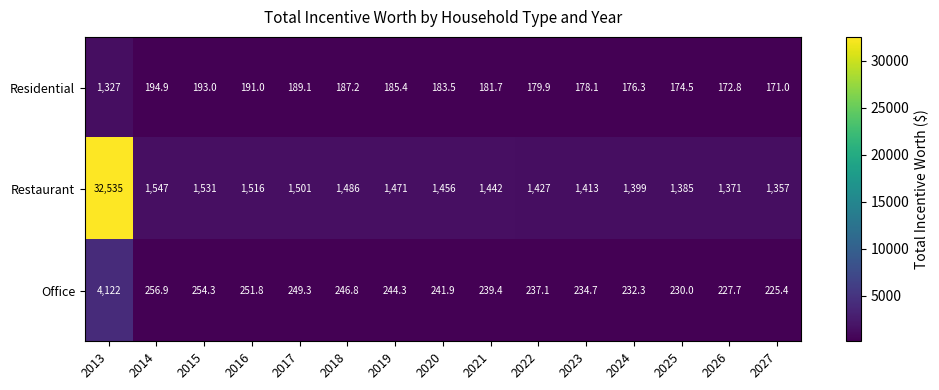

Which series changed the most between 2025 and 2026?

Restaurant